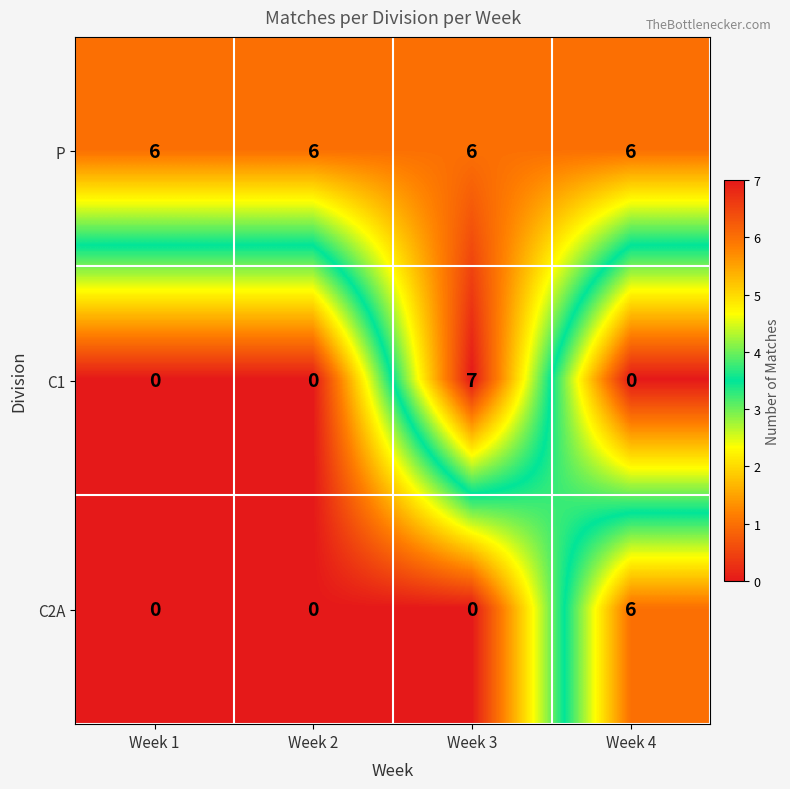

At which category is the sum across all series the highest?

Week 3